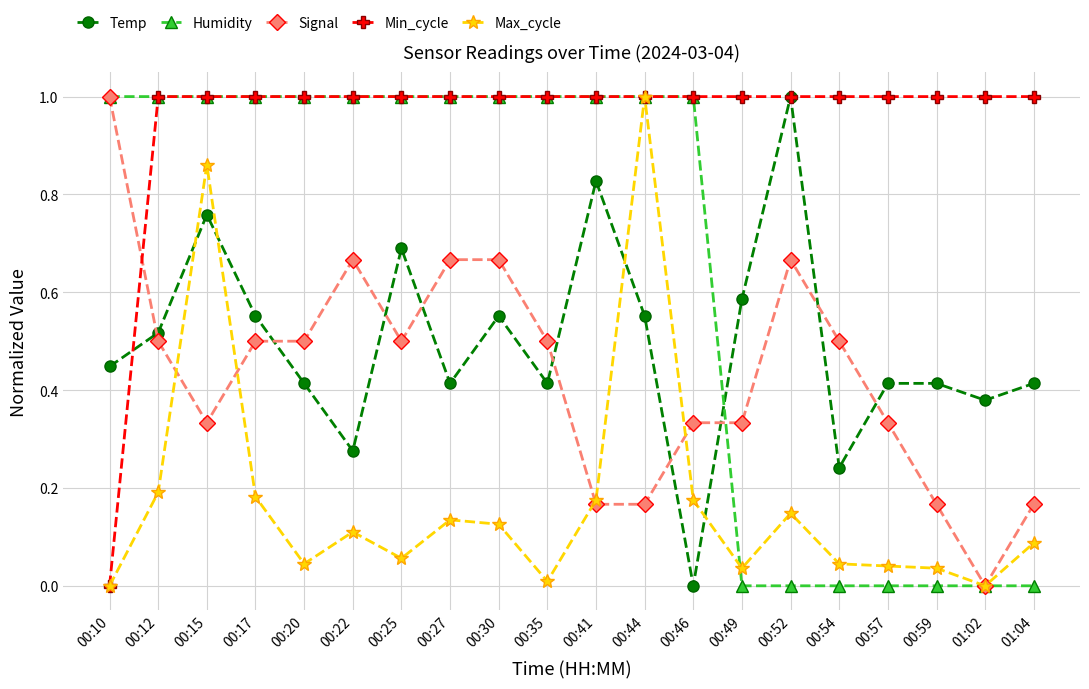

Which series has the largest total across all categories?

Min_cycle